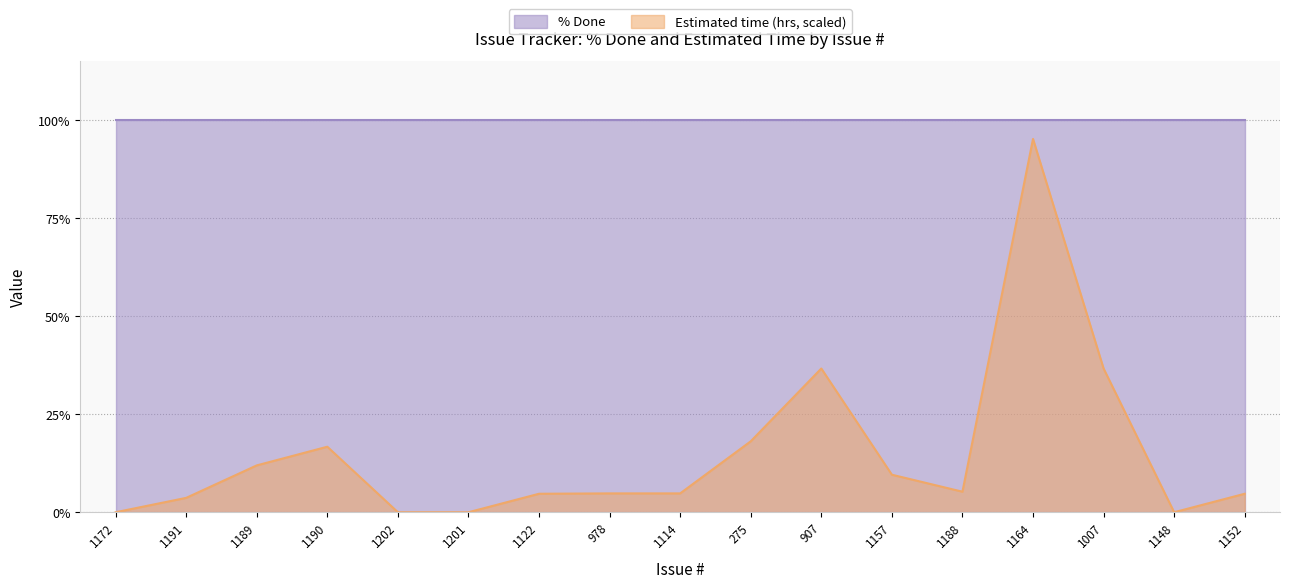

Reading left to right, transcribe all the data shown in this chart.

1172=0.0	1191=3.7	1189=12.0	1190=16.7	1202=0.0	1201=0.0	1122=4.7	978=4.8	1114=4.8	275=18.1	907=36.7	1157=9.6	1188=5.2	1164=95.2	1007=36.7	1148=0.0	1152=4.7